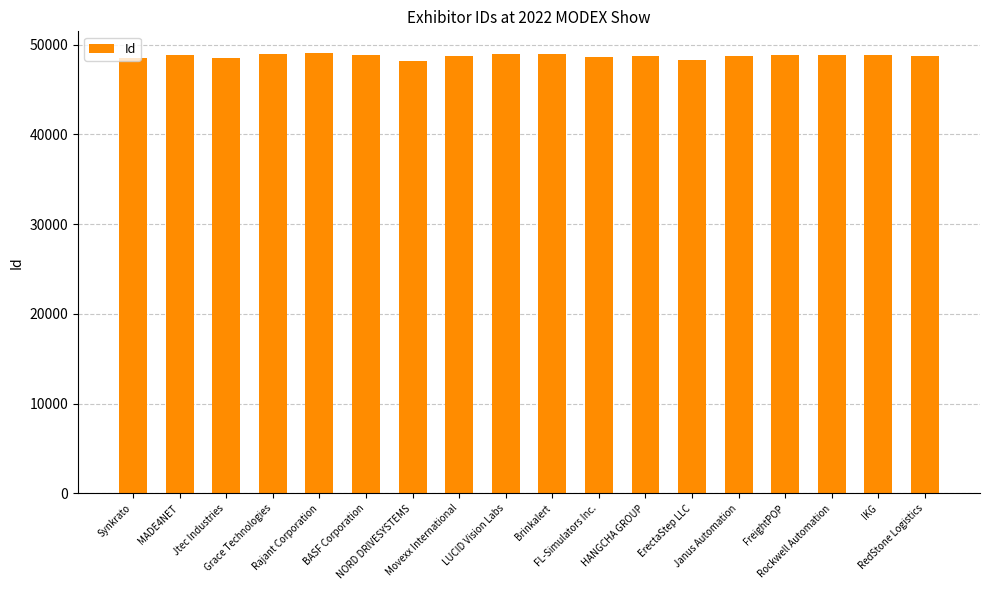

What is the sum of all values?

876903